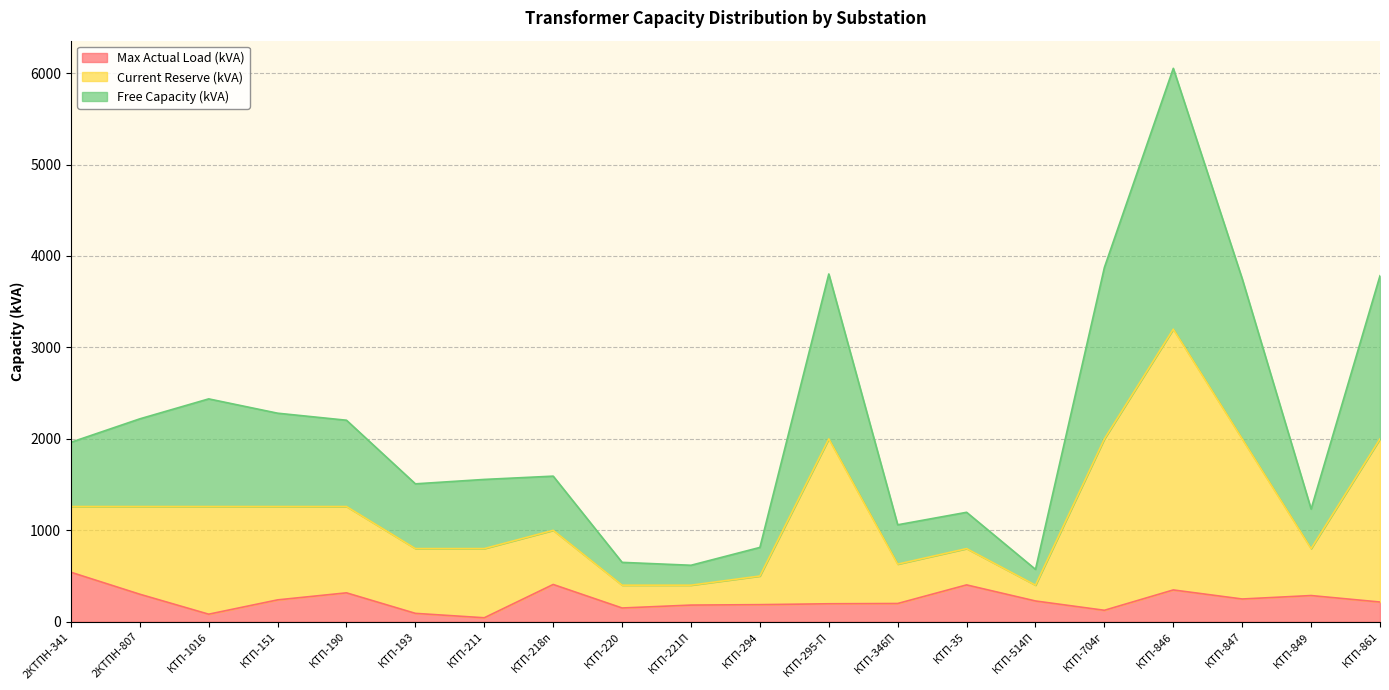

Between КТП-861 and КТП-514П, which is larger?

КТП-514П